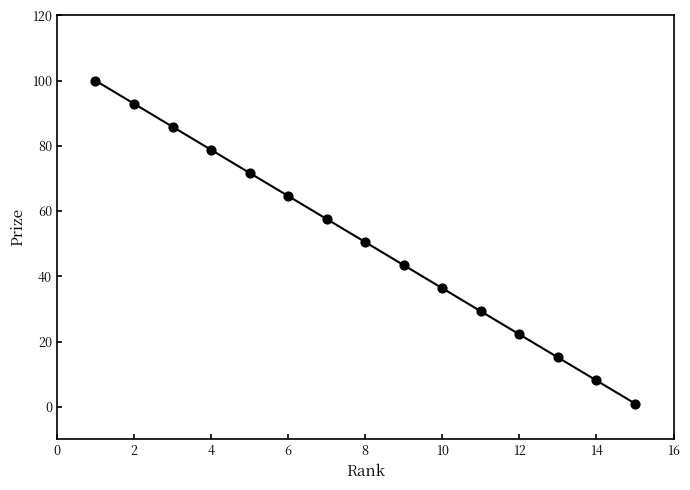

What is the range of X values (max minus min)?

14.0